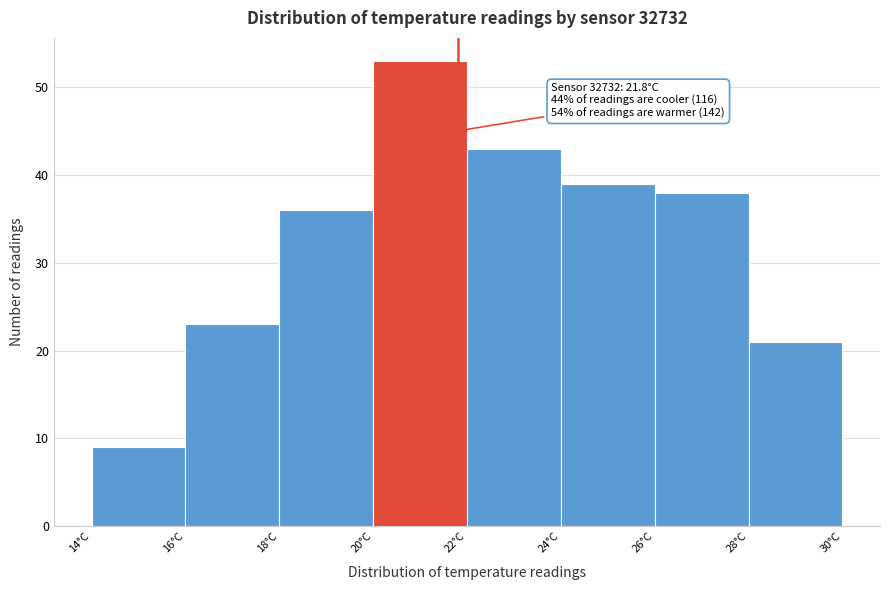

Which range on the x-axis has the tallest bar?

20 to 22